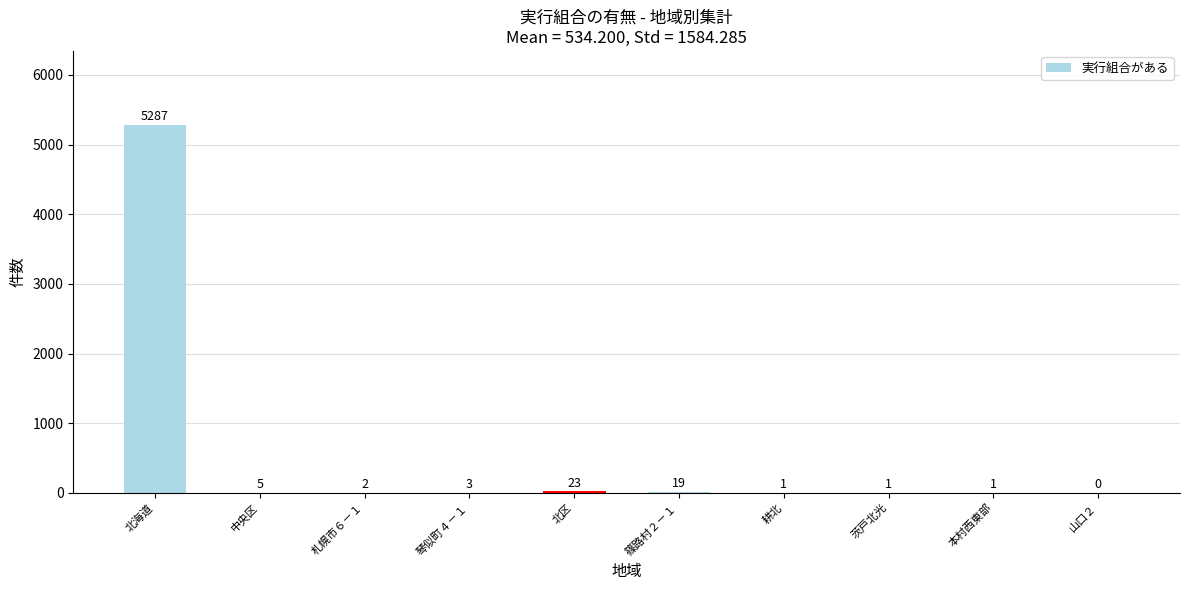

Is it true that the value at 札幌市６－１ is 2?

True